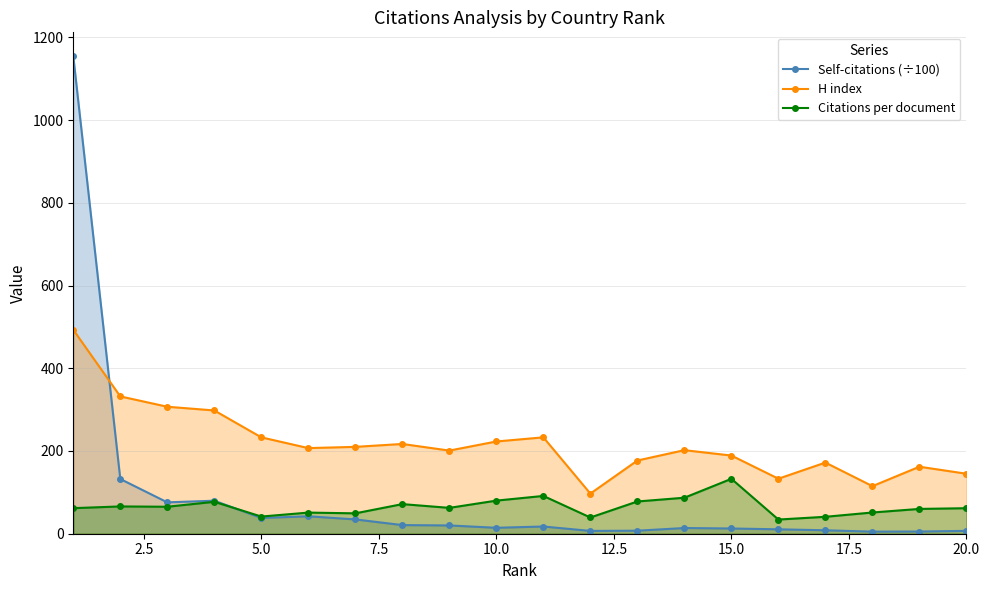

Which series has the largest range (max minus min)?

Self-citations (÷100)